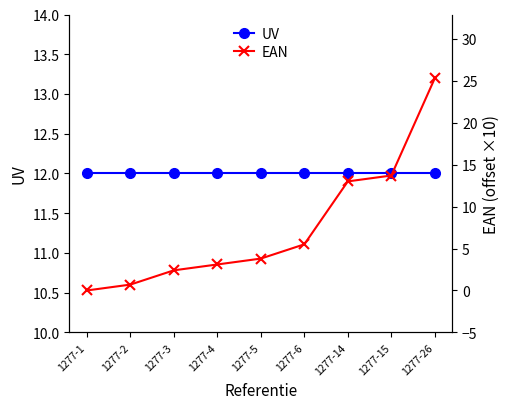

At how many categories does at least one series exceed 3?

9